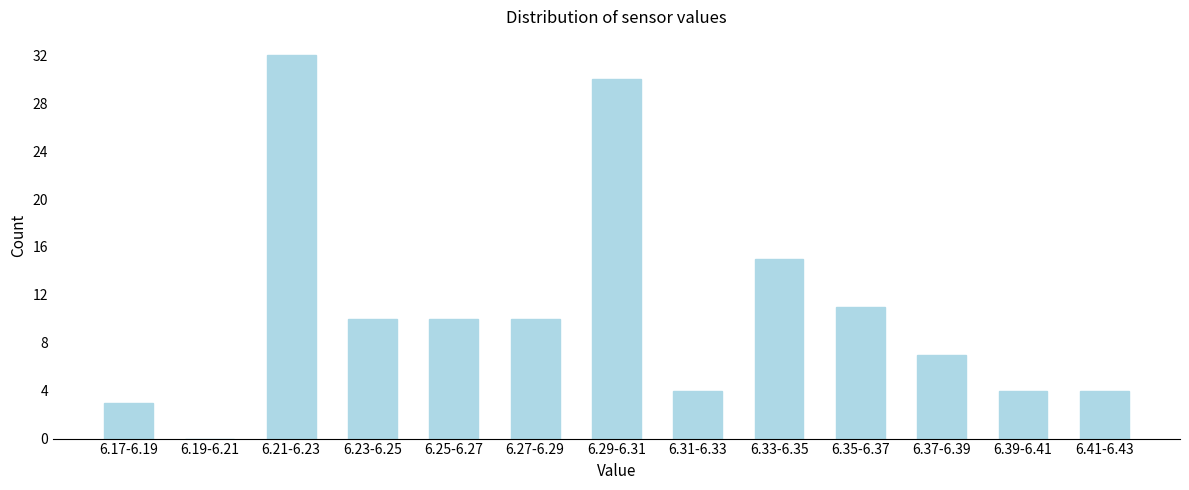

The value at 6.17-6.19 is 3. True or false?

True